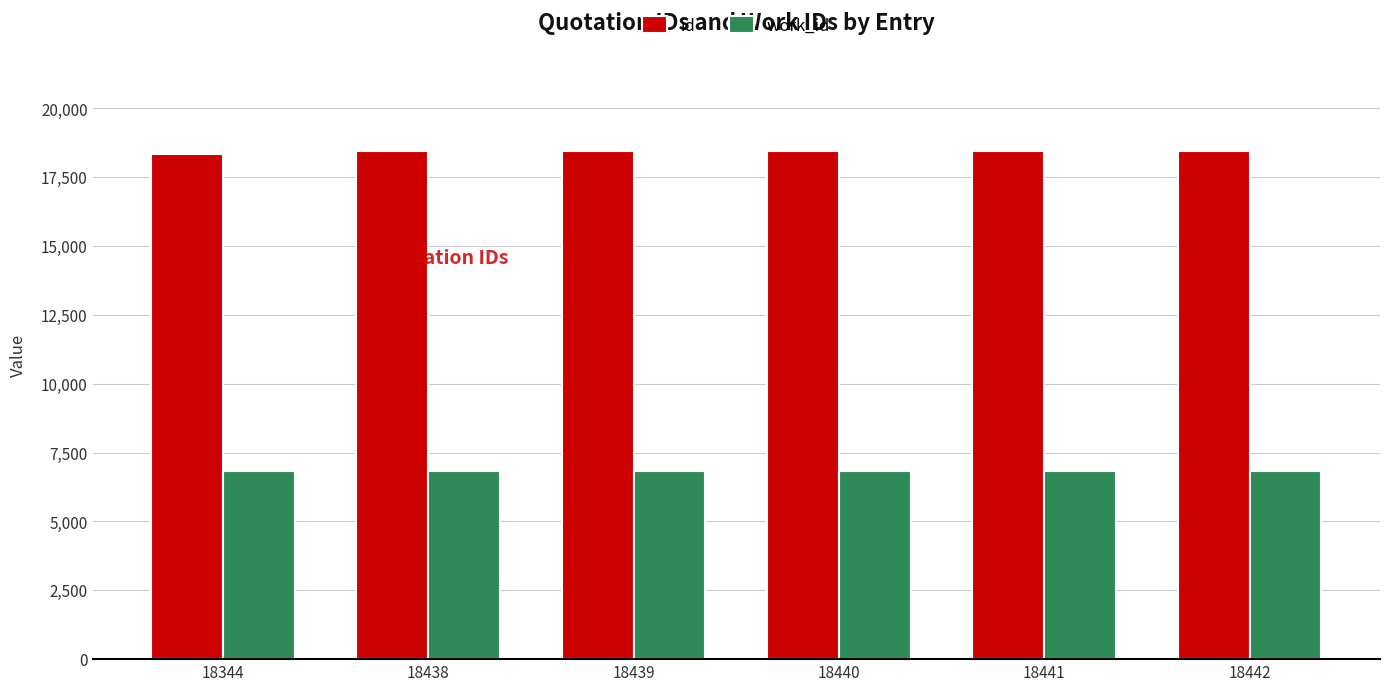

Rank the series by their average value, from highest to lowest.

id, work_id